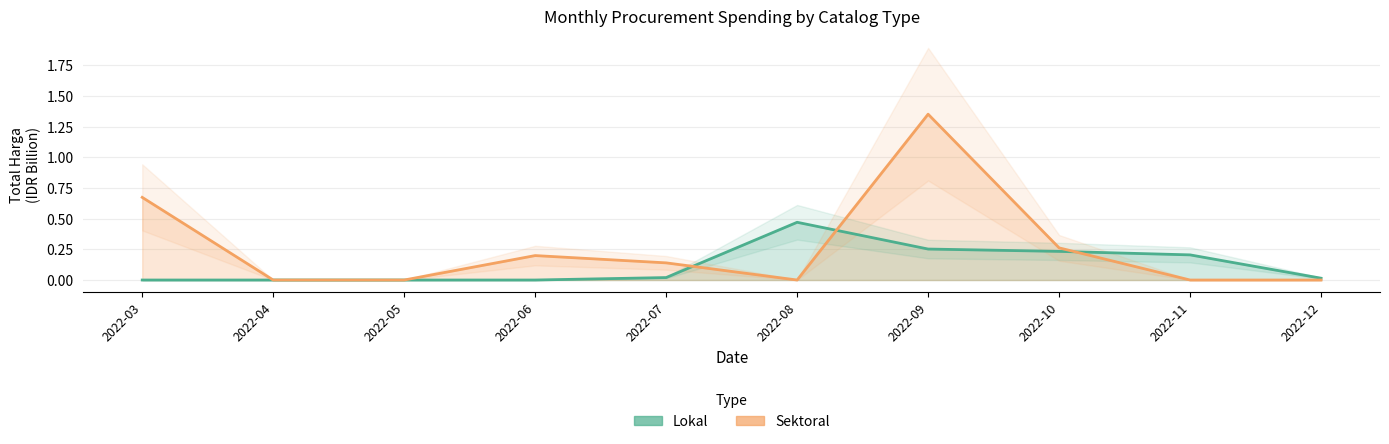

Reading right to left, extract all data points from this chart.

Lokal: 2022-12=0.0	2022-11=0.2	2022-10=0.2	2022-09=0.3	2022-08=0.5	2022-07=0.0	2022-06=0.0	2022-05=0.0	2022-04=0.0	2022-03=0.0
Sektoral: 2022-12=0.0	2022-11=0.0	2022-10=0.3	2022-09=1.4	2022-08=0.0	2022-07=0.1	2022-06=0.2	2022-05=0.0	2022-04=0.0	2022-03=0.7